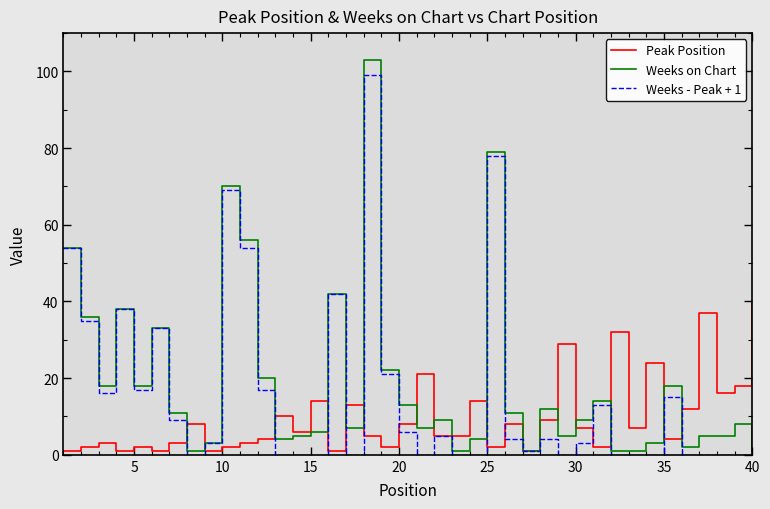

Which series has the widest spread of values?

Weeks on Chart